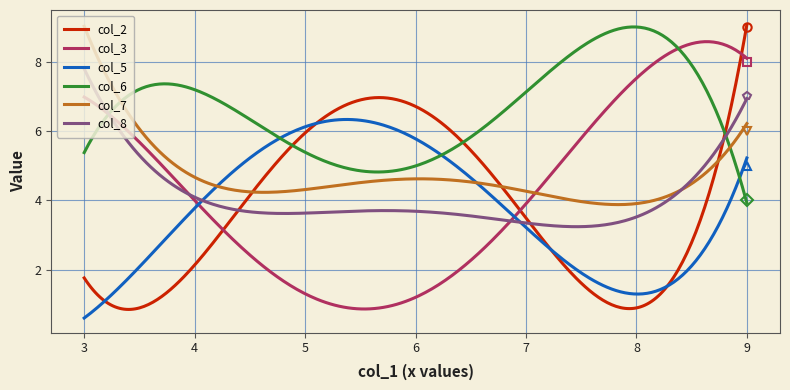

Which series has the largest range (max minus min)?

col_2